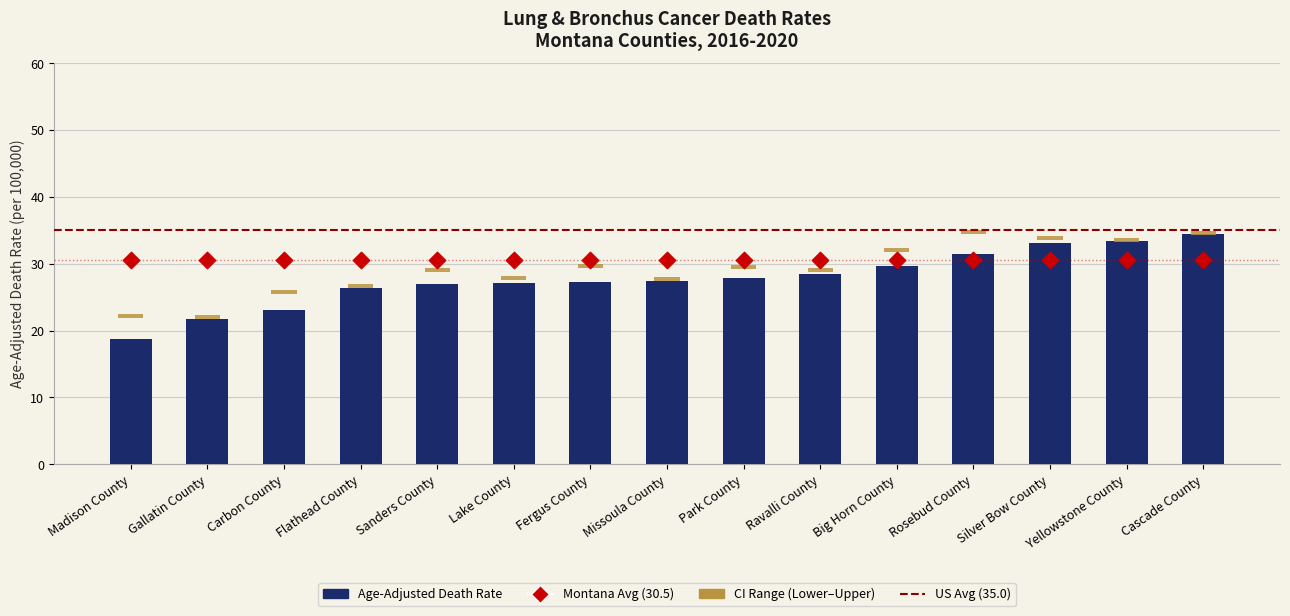

What is the total value across all series at Yellowstone County?

100.5